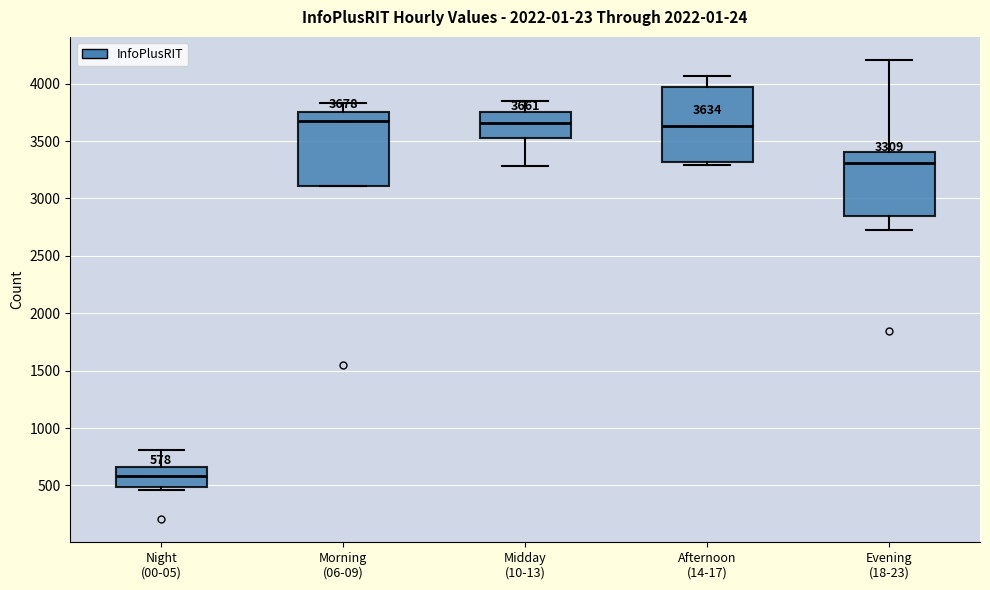

Which box's median line is the lowest?

Night (00-05)